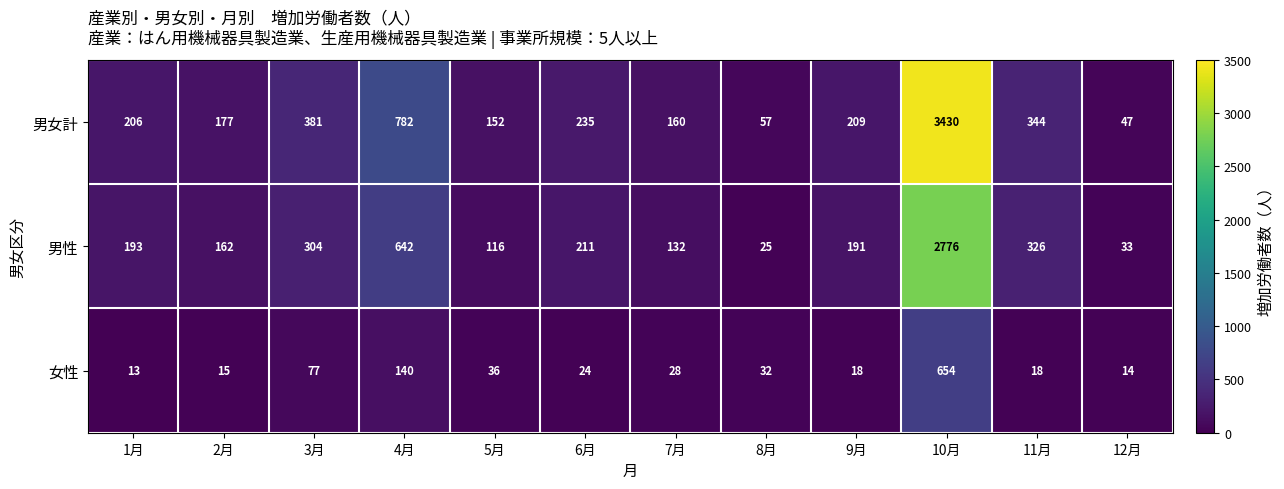

True or false: 女性 has a value of 654 at 10月.

True